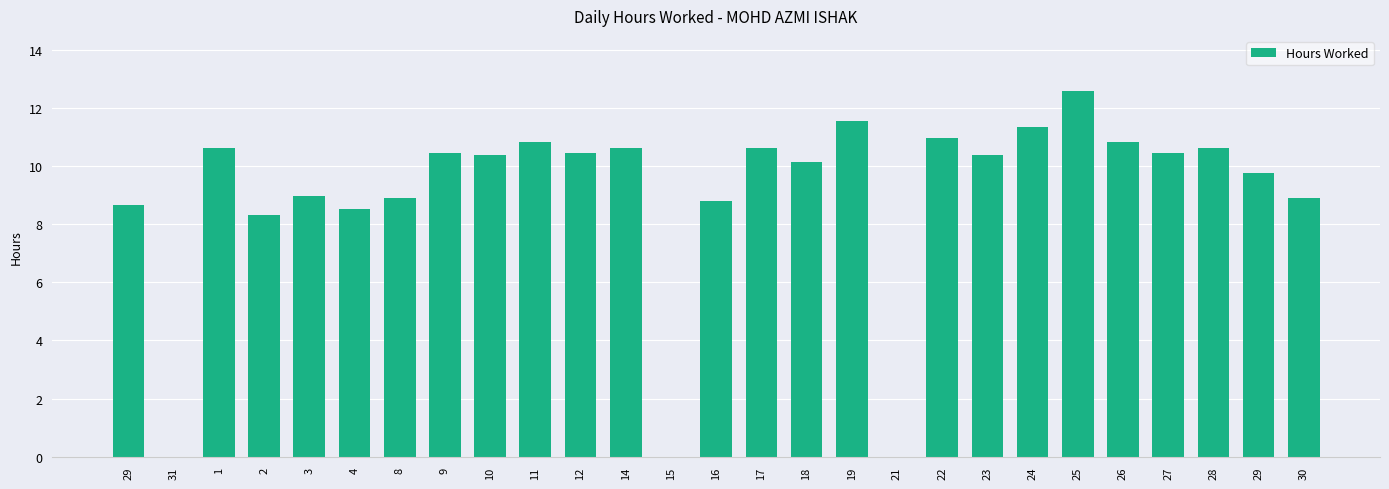

What is the value of the 22nd bar from the left?

12.6